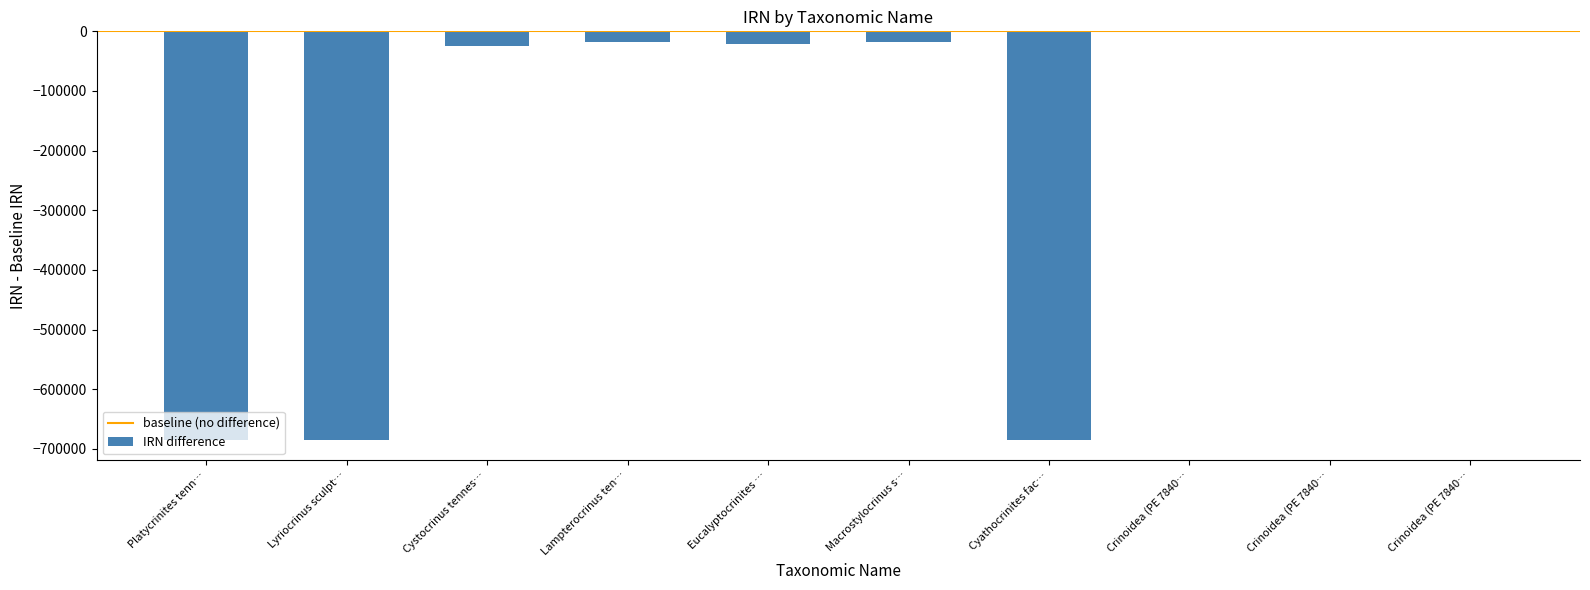

How many categories are shown in the chart?

10